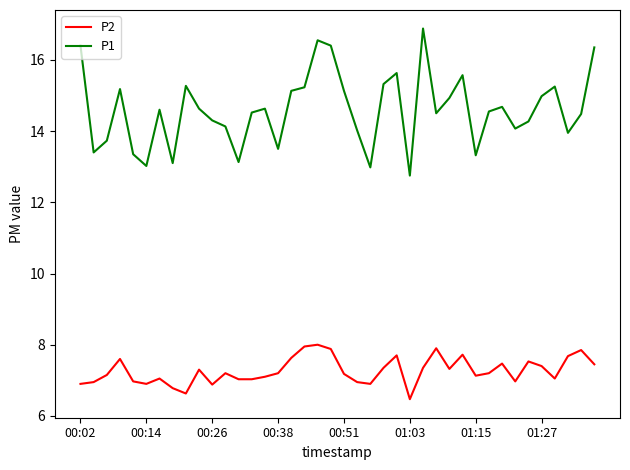

List the series in order of their overall mean, highest first.

P1, P2